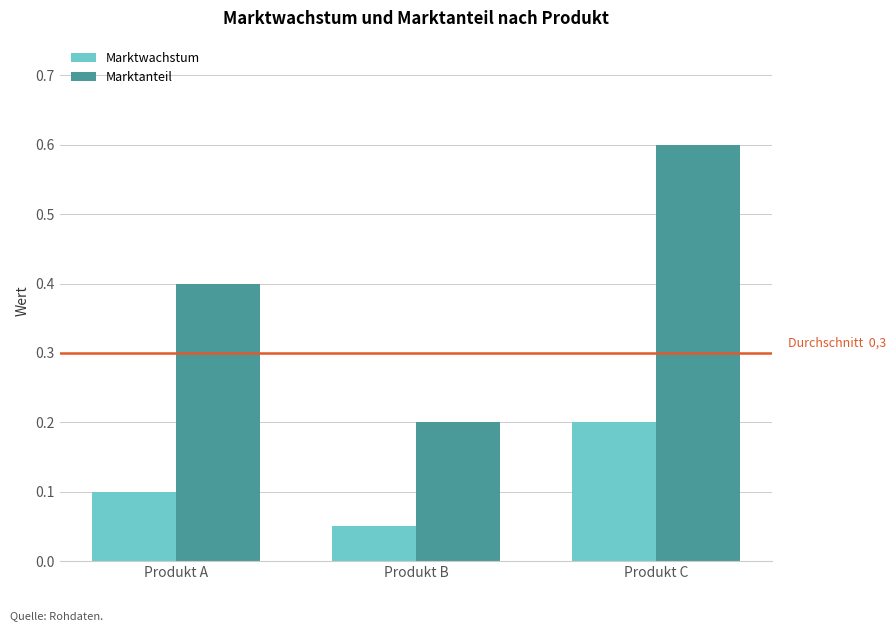

What is the sum of the Marktwachstum values at Produkt A and Produkt C?

0.3